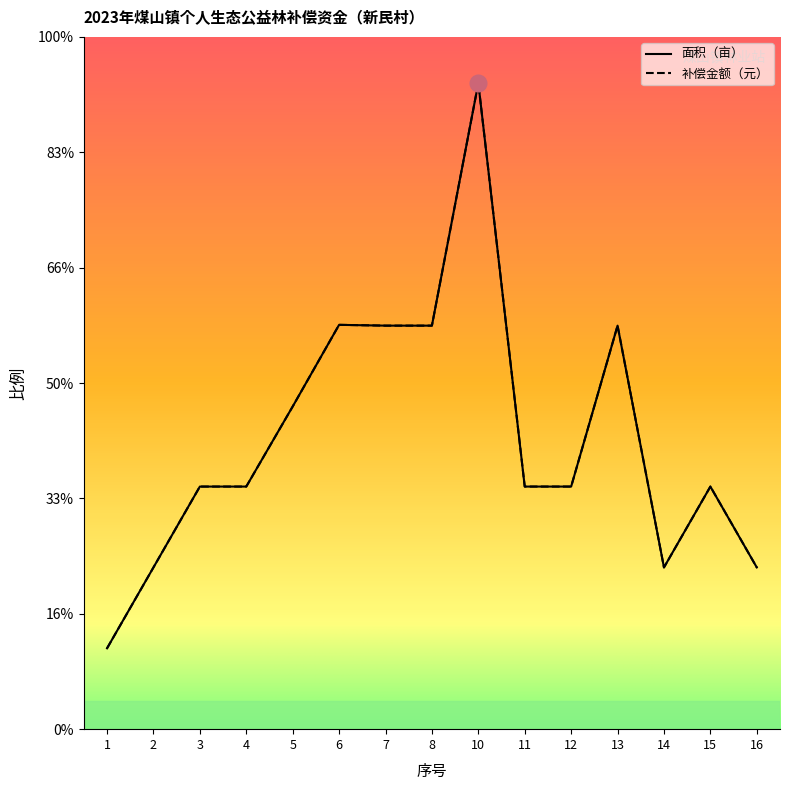

Reading left to right, extract all data points from this chart.

面积（亩）: 3.5	7.0	10.5	10.5	14.0	17.5	17.5	17.5	28.0	10.5	10.5	17.5	7.0	10.5	7.0
补偿金额（元）: 3.5	7.0	10.5	10.5	14.0	17.5	17.5	17.5	28.0	10.5	10.5	17.5	7.0	10.5	7.0